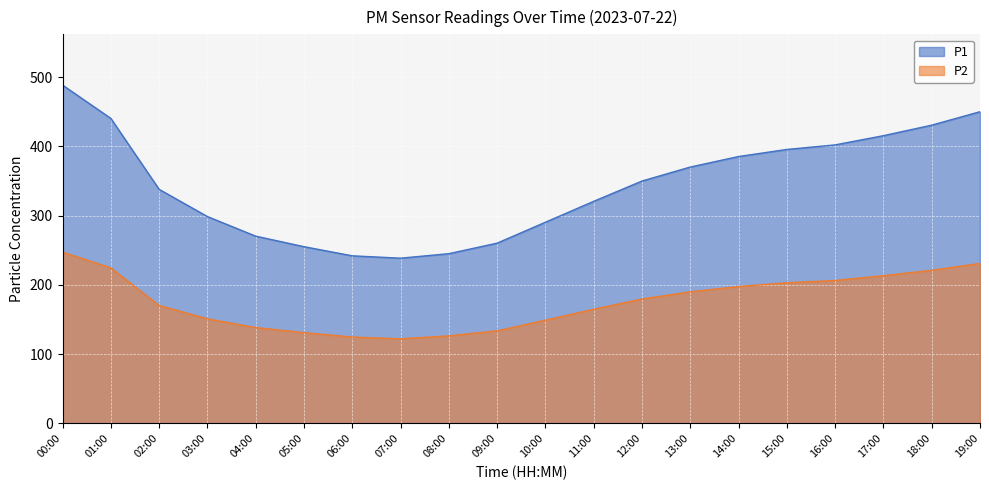

What are all the series names shown in the legend?

P1, P2